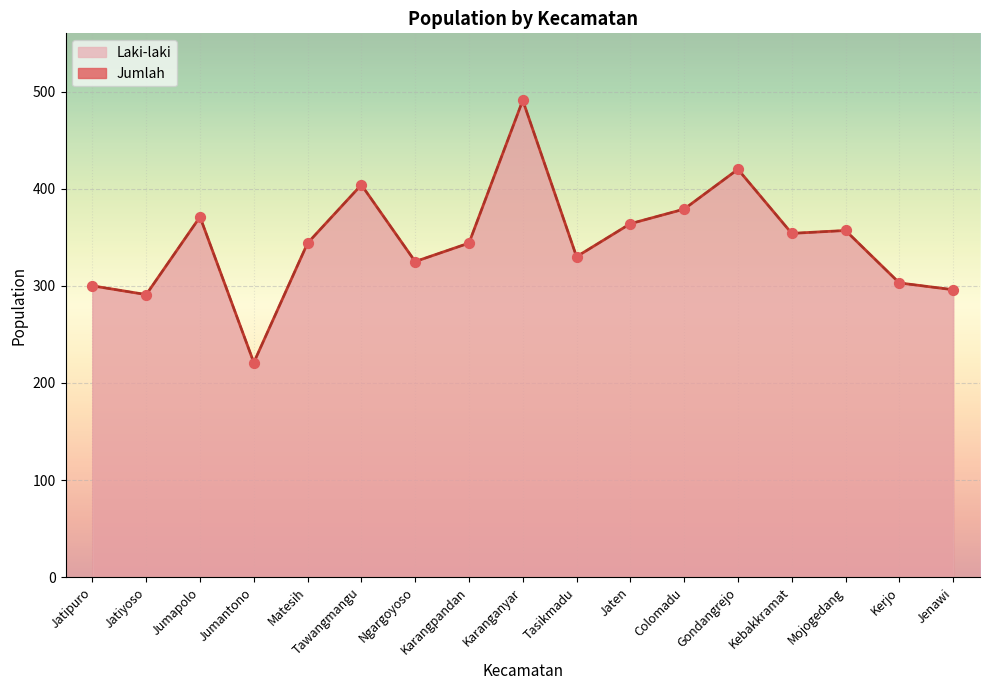

Which series contains the highest Y value?

Laki-laki